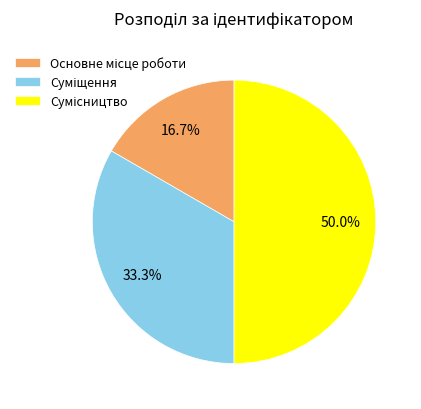

What percentage is the Основне місце роботи slice, to the nearest percent?

17%